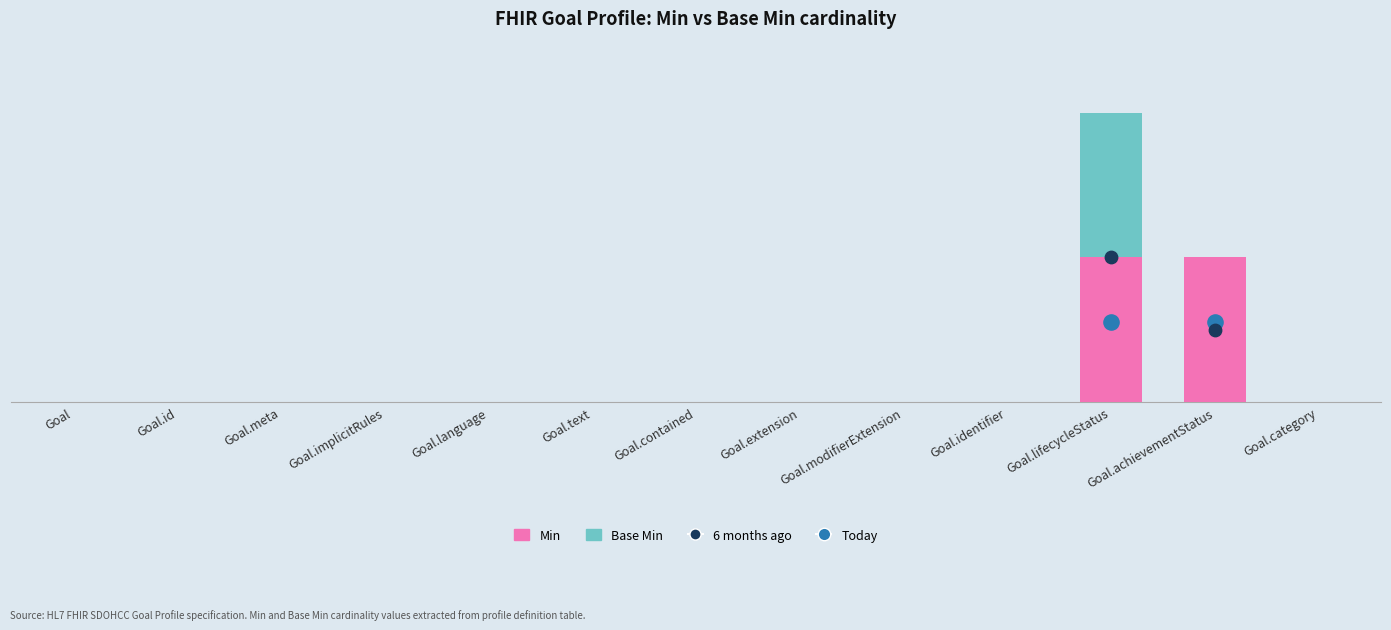

At how many categories does at least one series exceed 0?

2